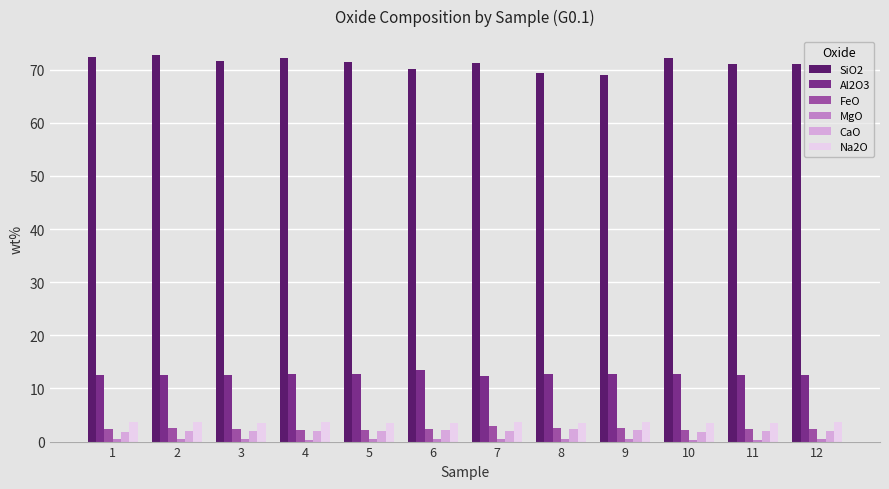

What is the maximum value shown in the chart?

72.7